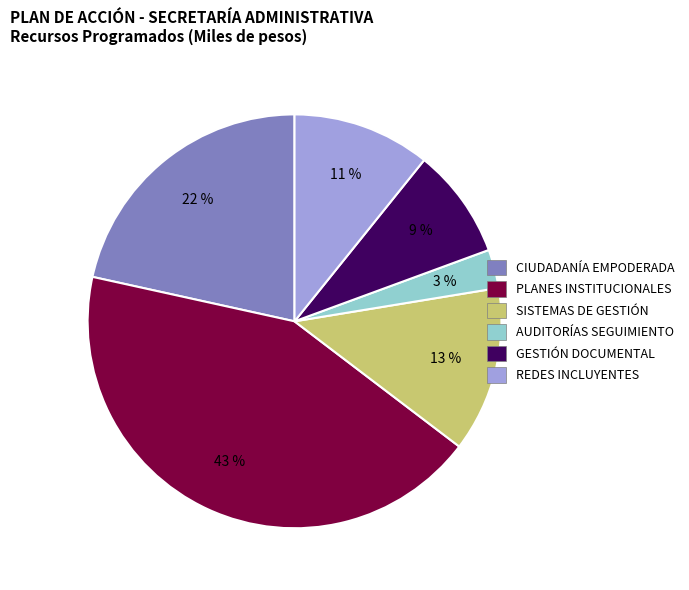

What is the largest slice in the pie chart?

PLANES INSTITUCIONALES